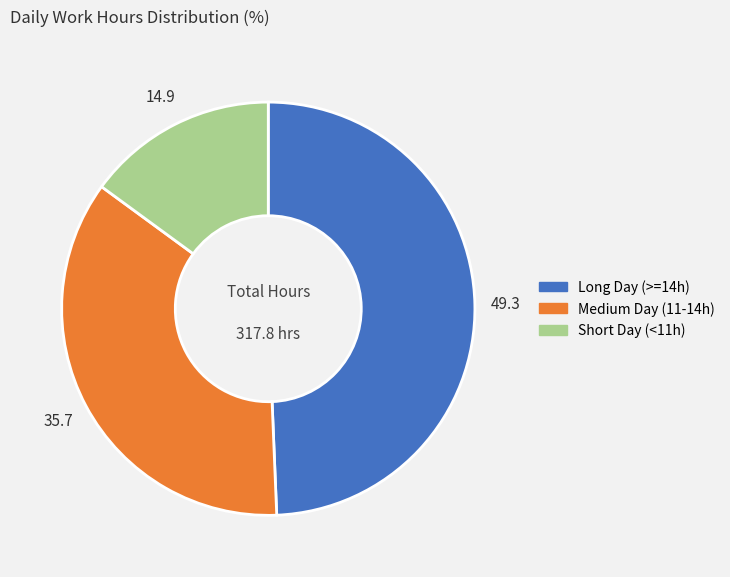

Is there a majority slice in this chart?

No